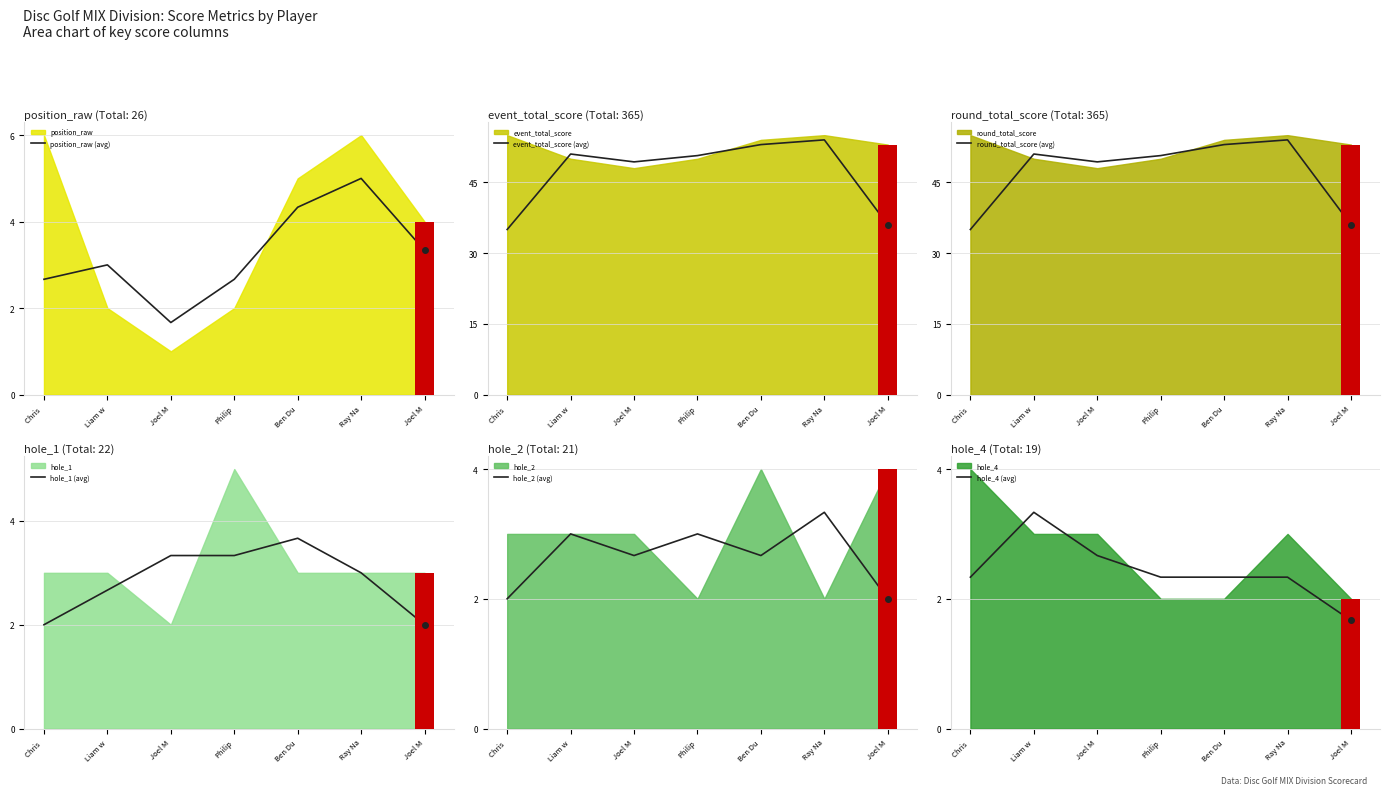

Which series has the widest spread of values?

event_total_score (avg)